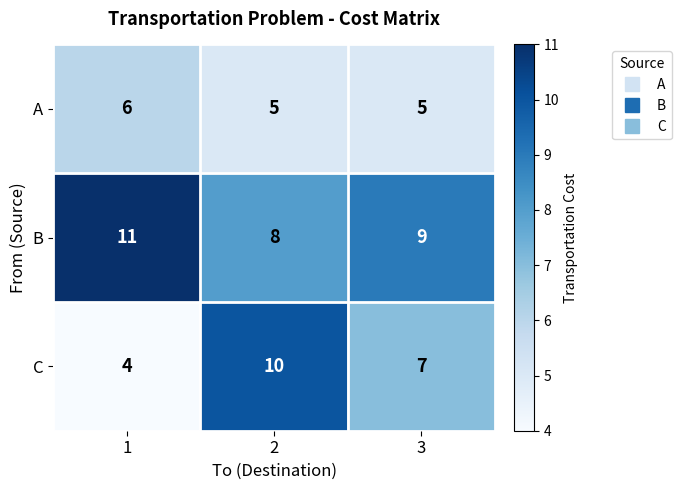

The value of C at 2 is 10. True or false?

True